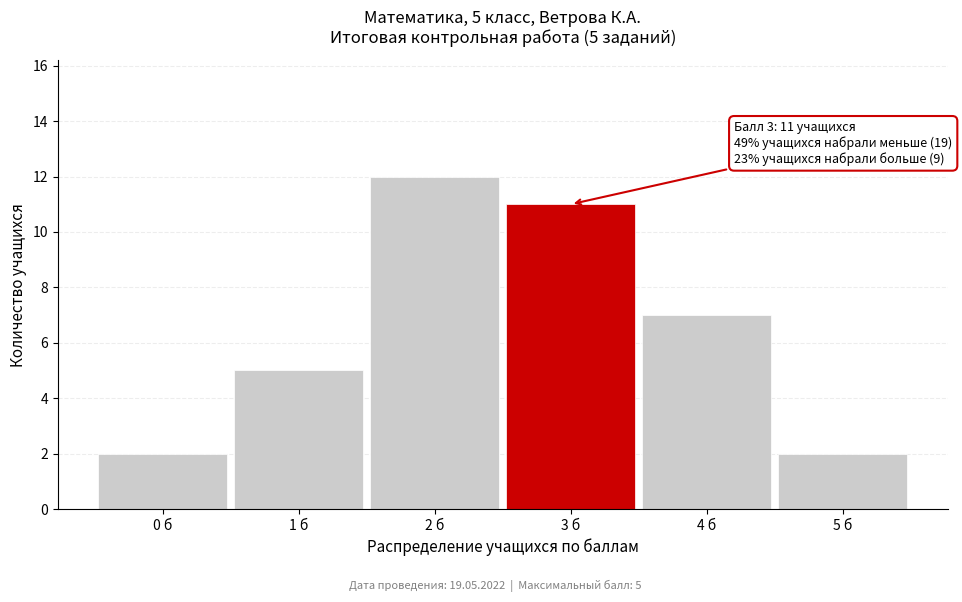

Reading left to right, what are all the values shown in this chart?

2	5	12	11	7	2